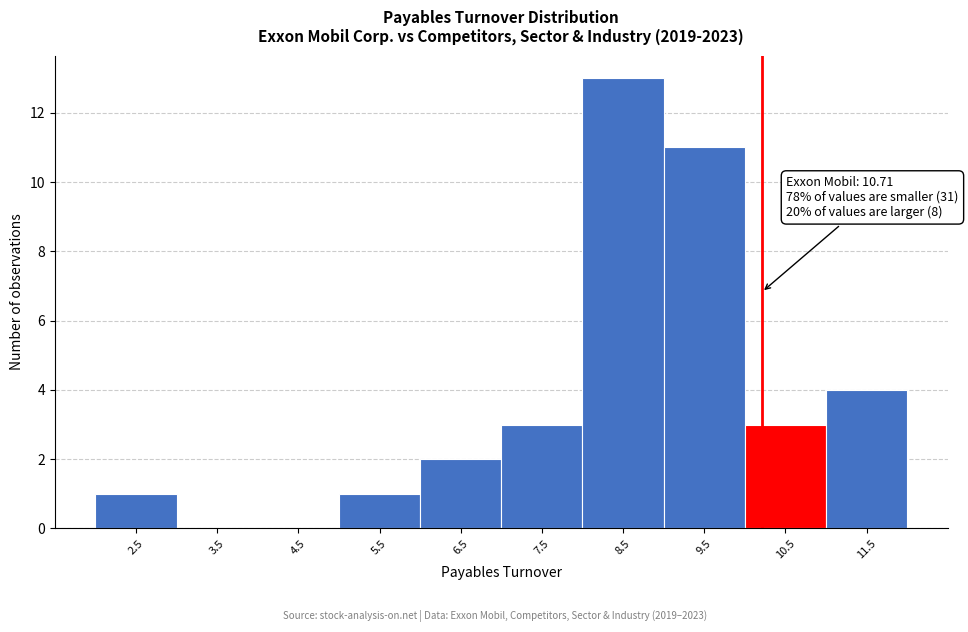

Reading left to right, list all the values displayed in this chart.

2.5=1	3.5=0	4.5=0	5.5=1	6.5=2	7.5=3	8.5=13	9.5=11	10.5=3	11.5=4